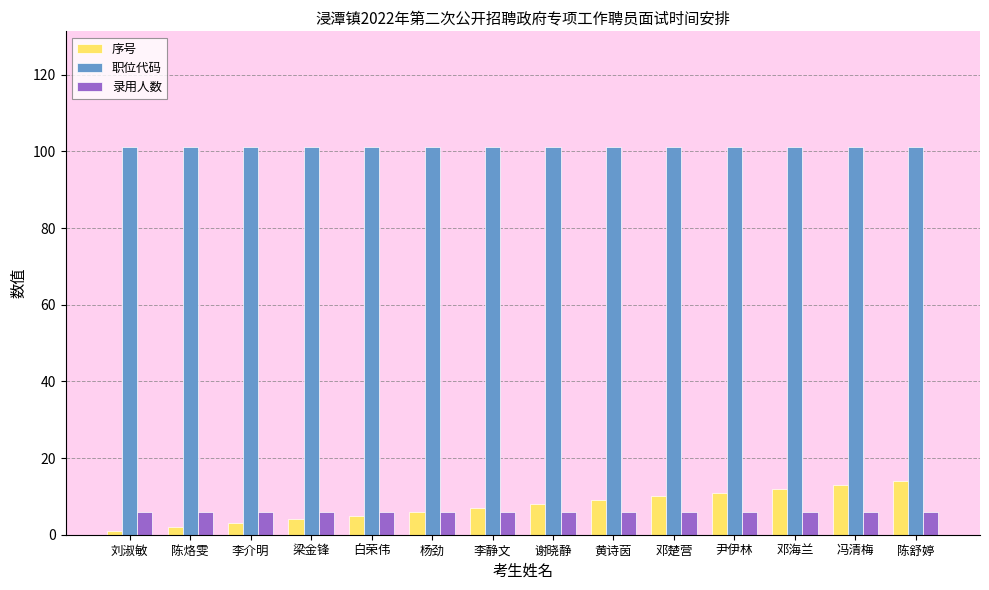

Reading right to left, transcribe all the data shown in this chart.

序号: 14	13	12	11	10	9	8	7	6	5	4	3	2	1
职位代码: 101	101	101	101	101	101	101	101	101	101	101	101	101	101
录用人数: 6	6	6	6	6	6	6	6	6	6	6	6	6	6